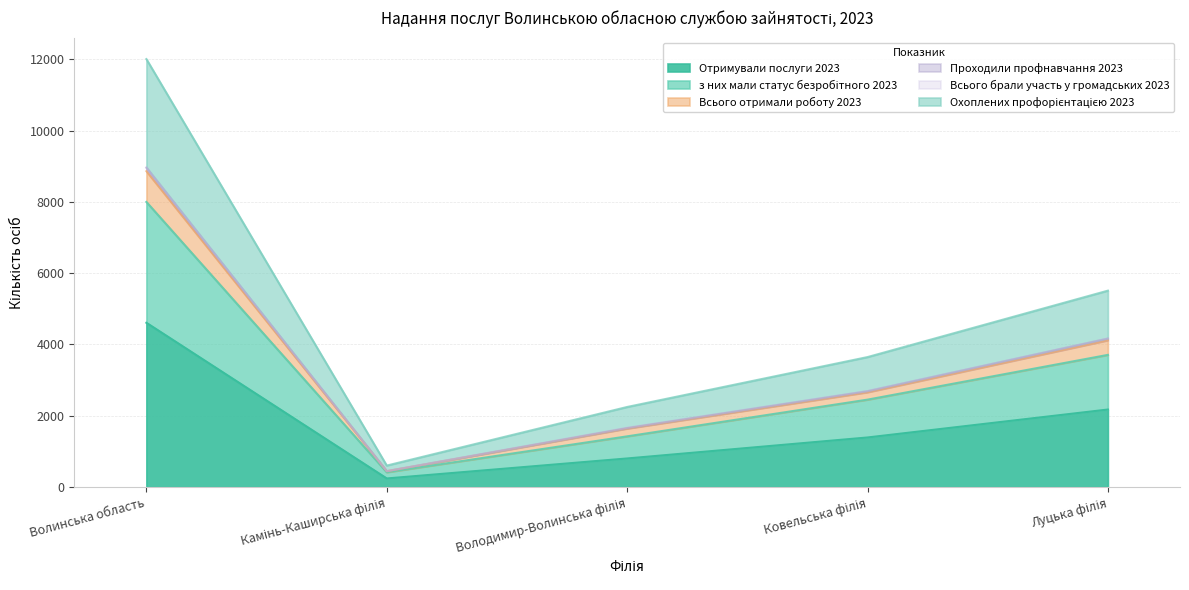

What is the highest value of the Отримували послуги 2023 series?

4609